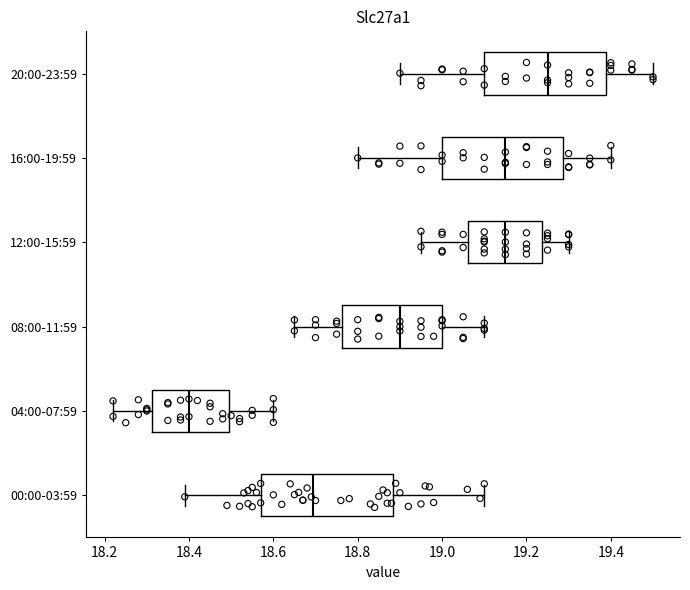

Where is the right edge of the box for 20:00-23:59 on the x-axis? The values are not printed on the chart, so give them approximately, as read against the axis.

19.38